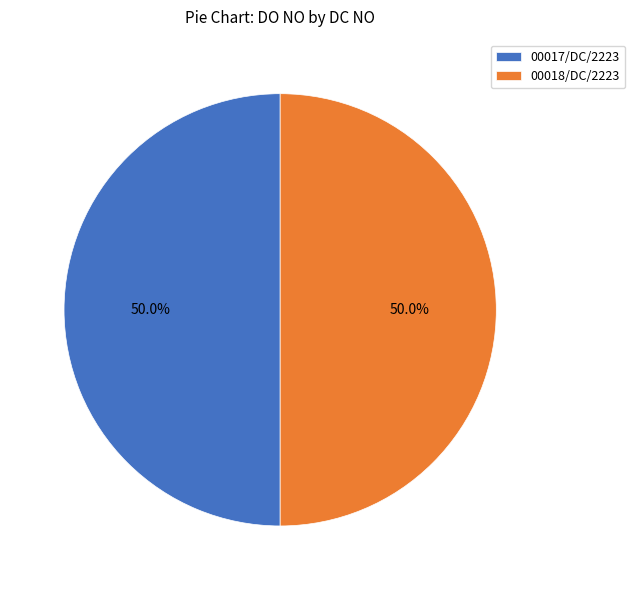

What is the ratio of the value at 00018/DC/2223 to the value at 00017/DC/2223?

1.0